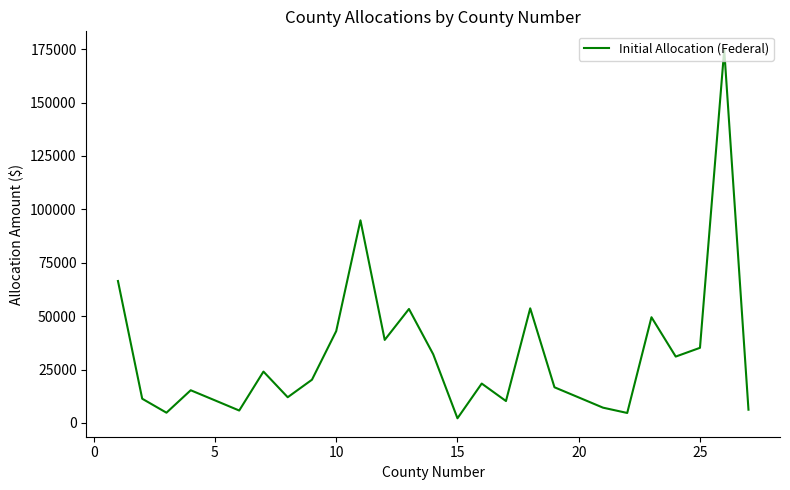

How many interior local valleys (lower than both neighbors) does the data have?

8